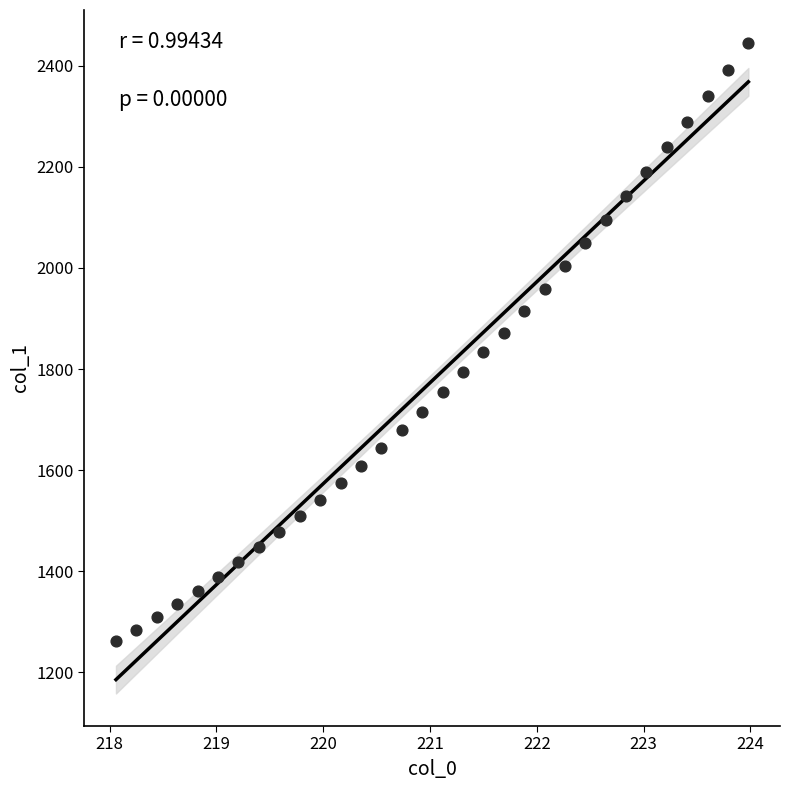

What is the range of X values (max minus min)?

5.9